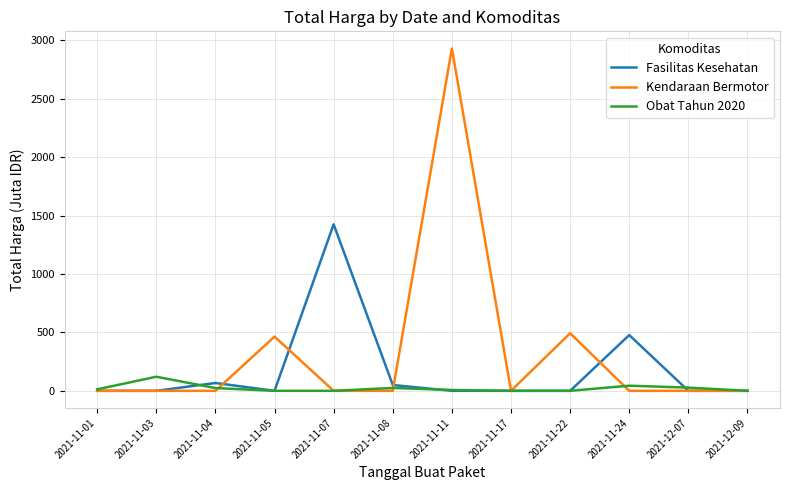

The Obat Tahun 2020 series shows 24.7 at 2021-11-08. True or false?

True